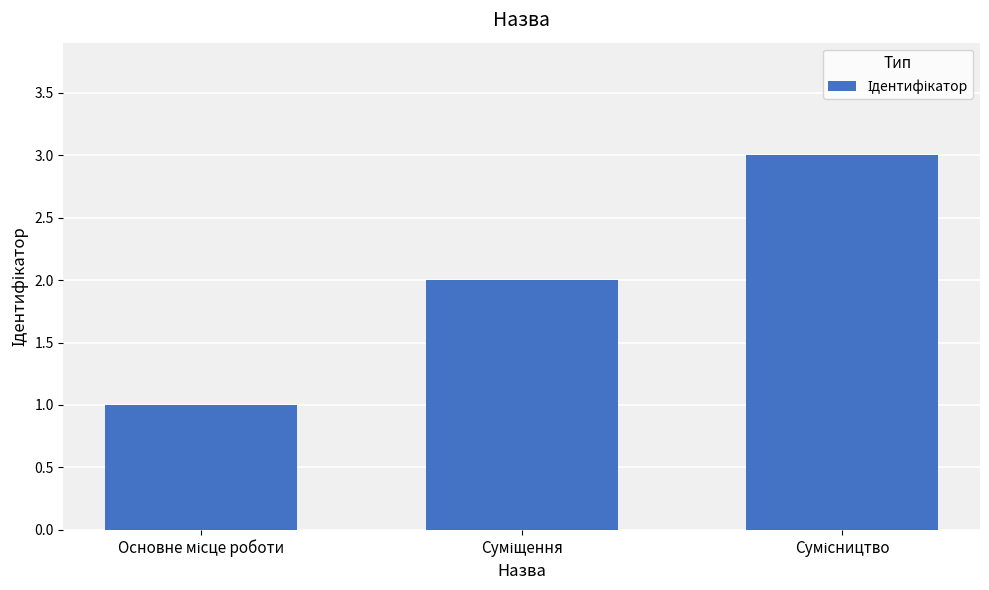

What is the maximum value shown in the chart?

3